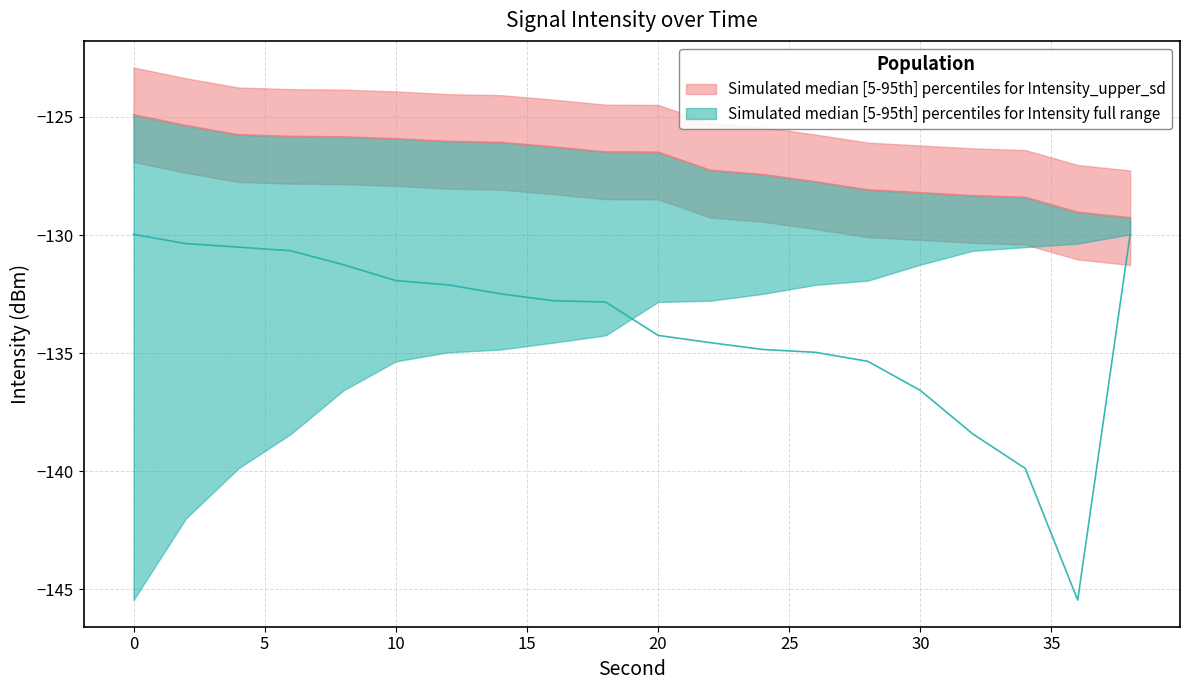

Does the chart display data point markers on the line(s)?

No